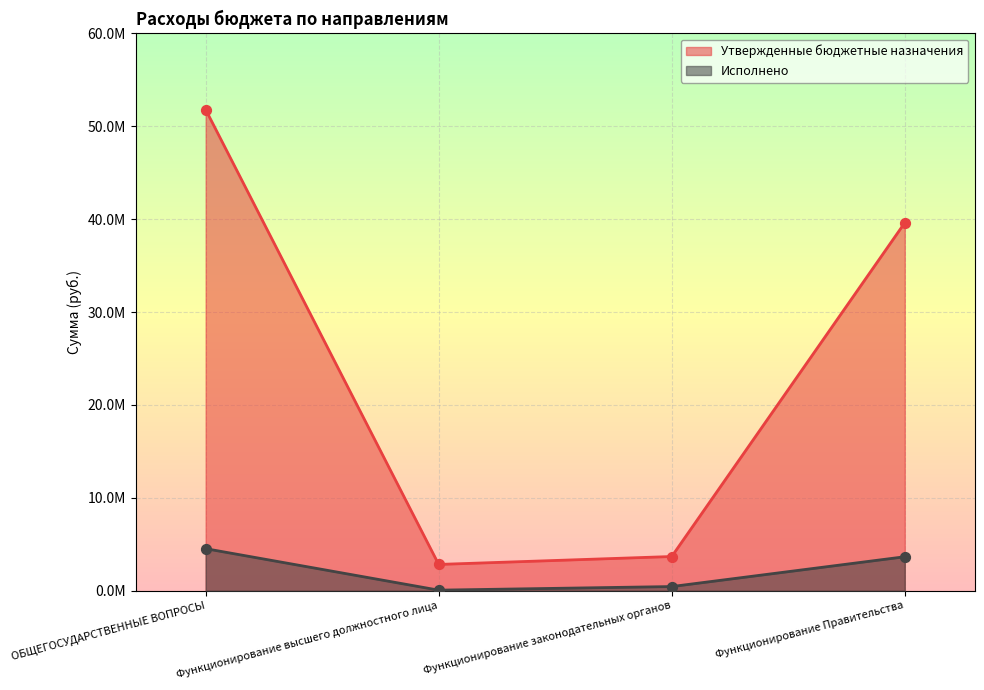

At how many categories does at least one series exceed 22207536?

2